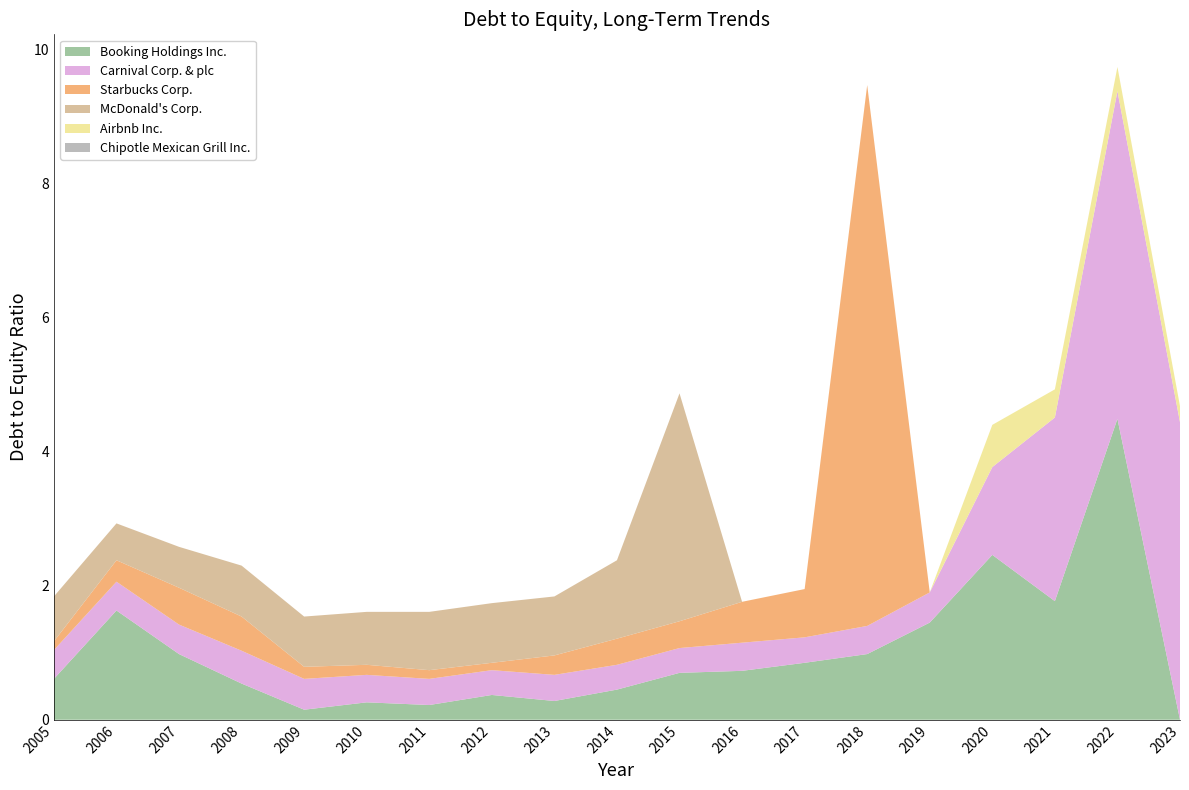

Reading left to right, list all the values displayed in this chart.

Booking Holdings Inc.: 0.6	1.6	1.0	0.5	0.1	0.3	0.2	0.4	0.3	0.5	0.7	0.7	0.8	1.0	1.4	2.5	1.8	4.5	0.0
Carnival Corp. & plc: 0.4	0.4	0.4	0.5	0.5	0.4	0.4	0.4	0.4	0.4	0.4	0.4	0.4	0.4	0.5	1.3	2.7	4.9	4.4
Starbucks Corp.: 0.1	0.3	0.6	0.5	0.2	0.1	0.1	0.1	0.3	0.4	0.4	0.6	0.7	8.1	0.0	0.0	0.0	0.0	0.0
McDonald's Corp.: 0.7	0.6	0.6	0.8	0.8	0.8	0.9	0.9	0.9	1.2	3.4	0.0	0.0	0.0	0.0	0.0	0.0	0.0	0.0
Airbnb Inc.: 0.0	0.0	0.0	0.0	0.0	0.0	0.0	0.0	0.0	0.0	0.0	0.0	0.0	0.0	0.0	0.6	0.4	0.4	0.2
Chipotle Mexican Grill Inc.: 0.0	0.0	0.0	0.0	0.0	0.0	0.0	0.0	0.0	0.0	0.0	0.0	0.0	0.0	0.0	0.0	0.0	0.0	0.0